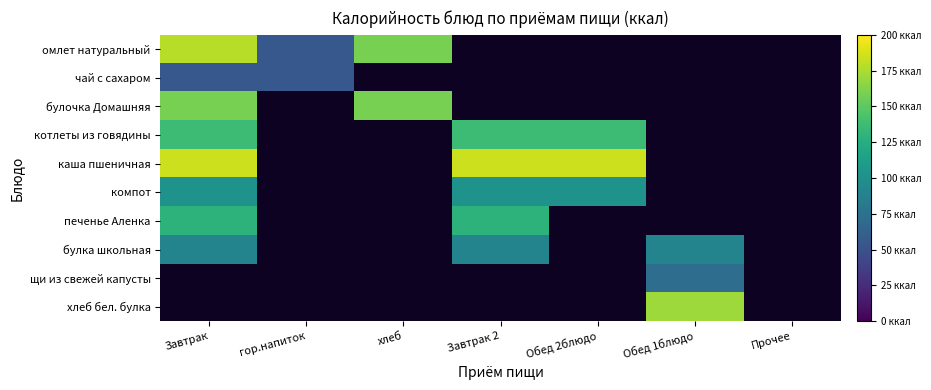

At which label does каша пшеничная reach its peak?

Завтрак